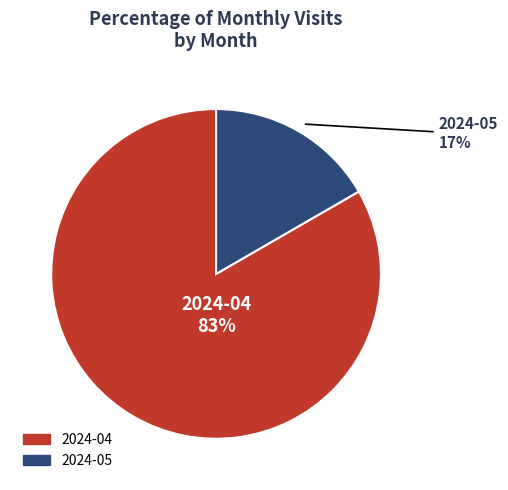

Is it true that 2024-04 is 83% of the pie?

True